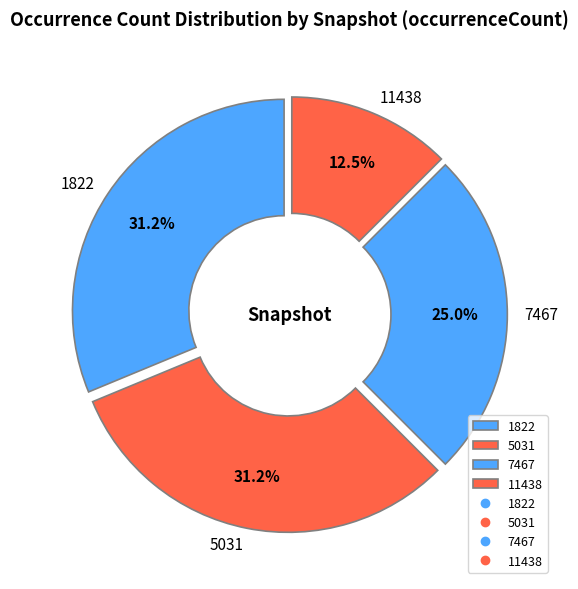

To the nearest percent, what is the difference between the largest and smallest slice percentages?

19%